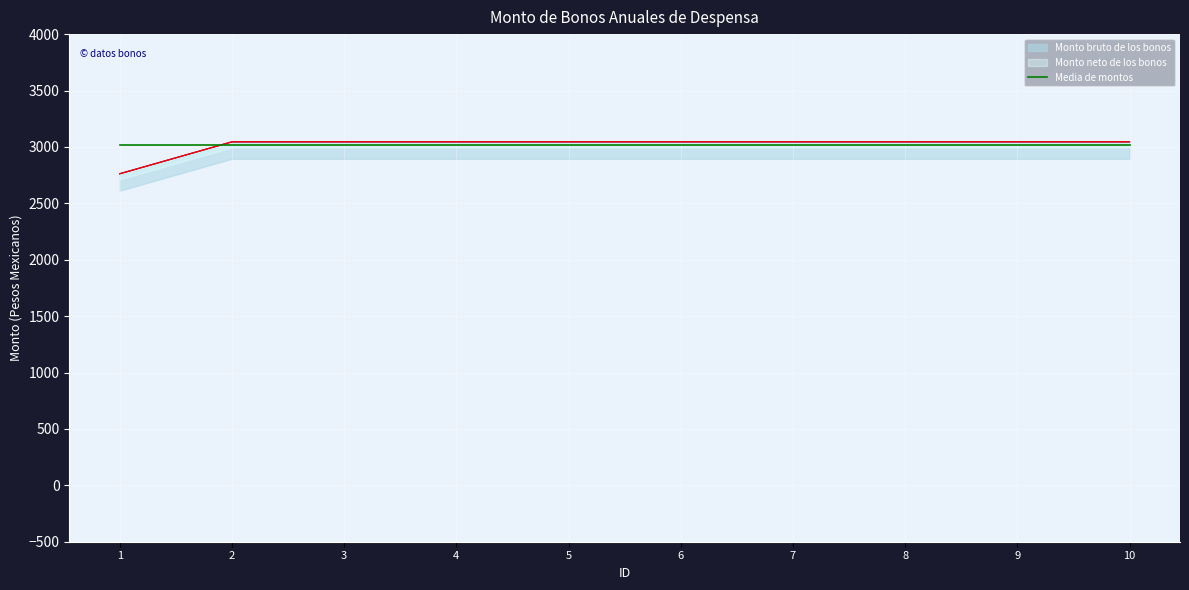

True or false: Monto bruto de los bonos and Monto neto de los bonos cross at least once.

False